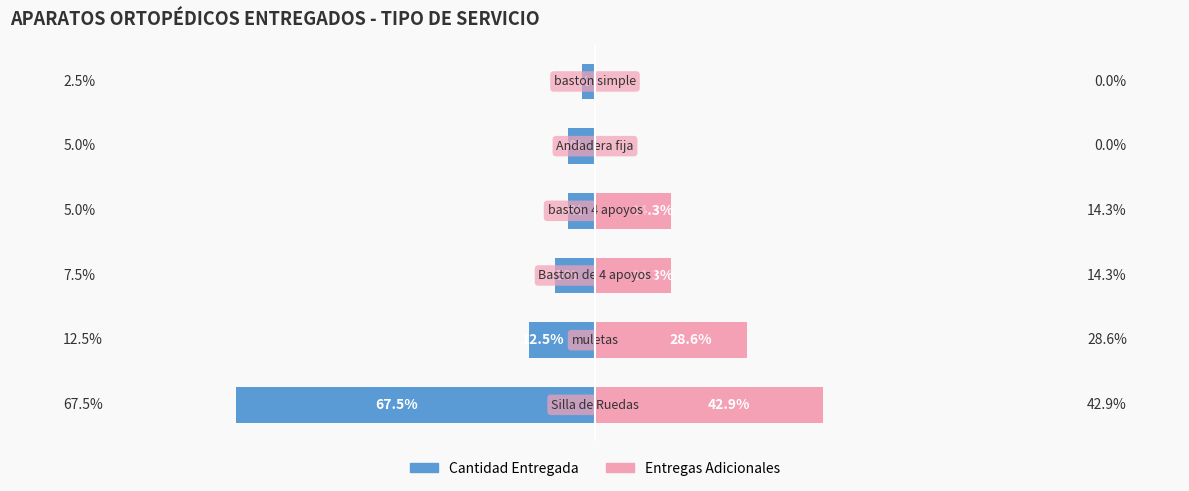

How many bars are there in each group?

2